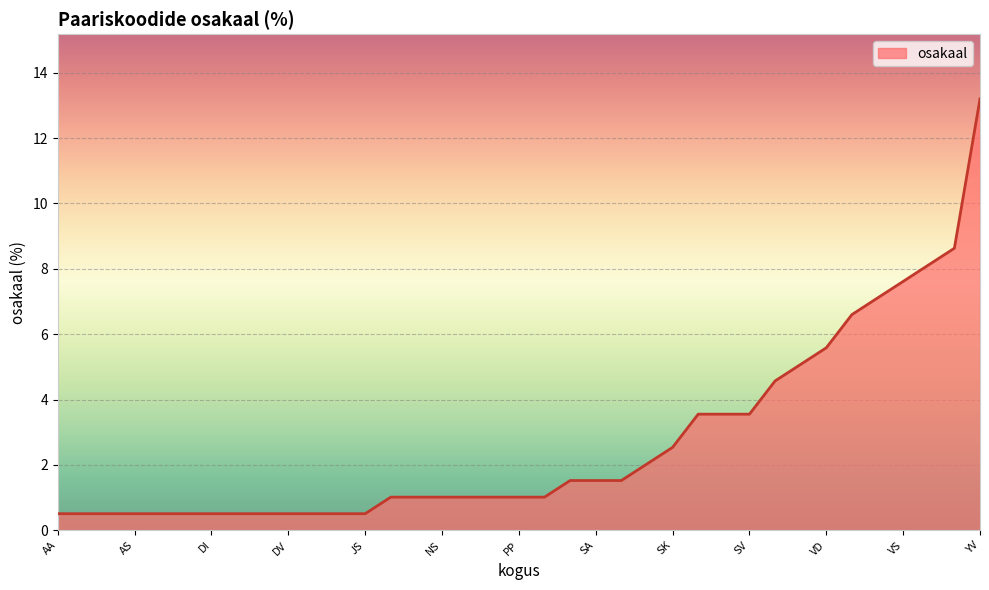

What is the maximum value shown in the chart?

13.2